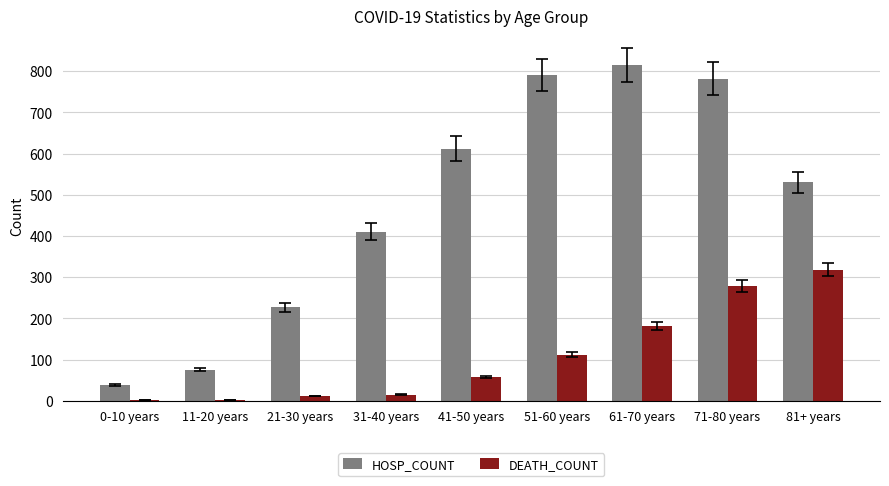

Between 41-50 years and 51-60 years, which series saw the biggest shift?

HOSP_COUNT